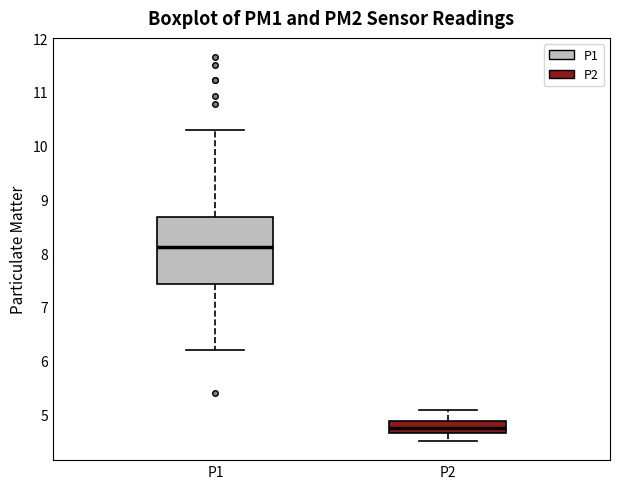

Which box's median line is the lowest?

P2